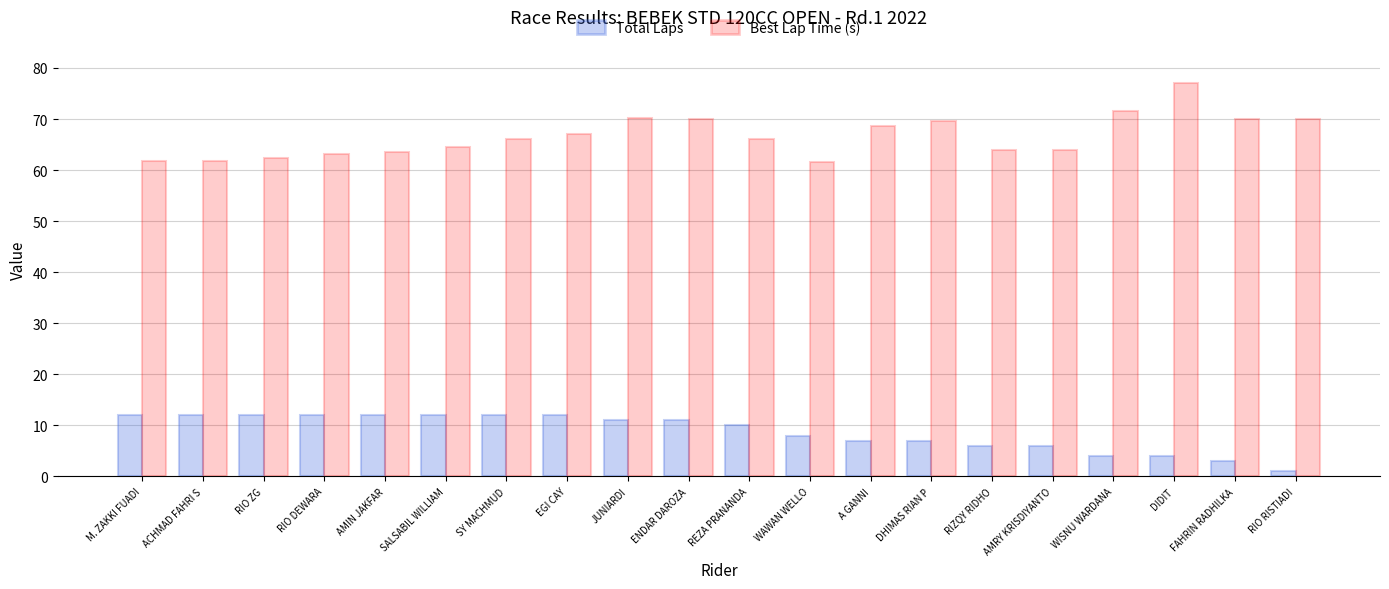

What is the label of the 4th bar from the left?

RIO DEWARA